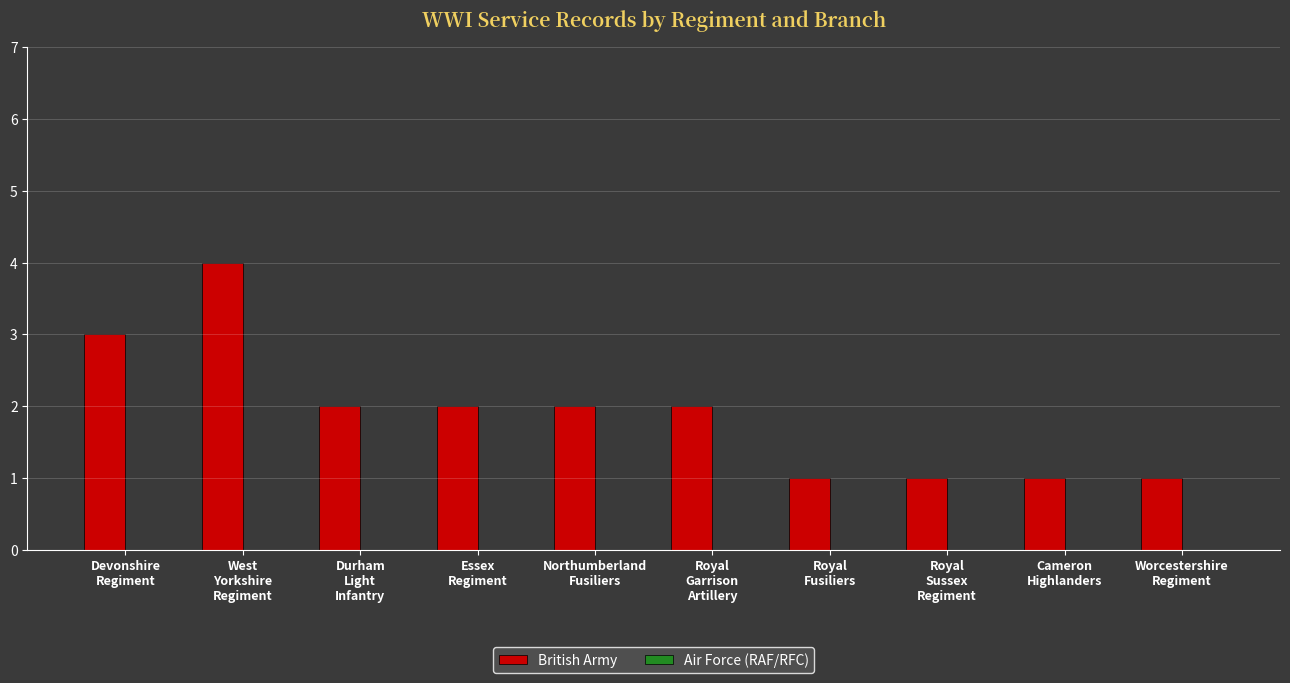

How many data points does each series have?

10